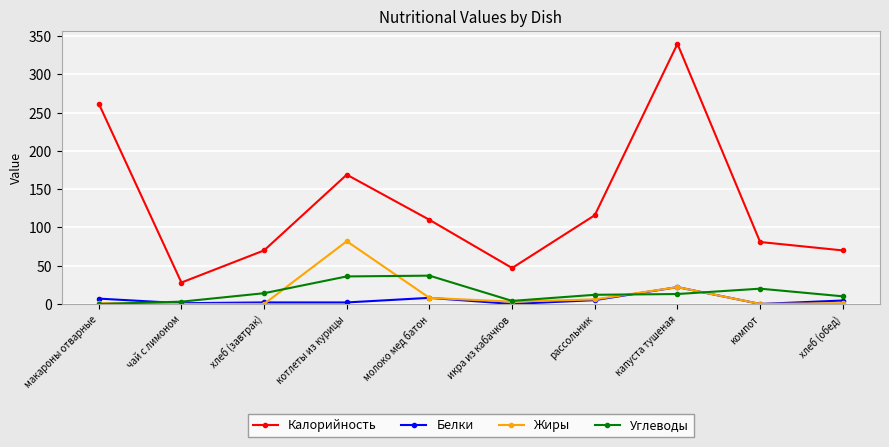

At which label does Калорийность first exceed 110?

макароны отварные